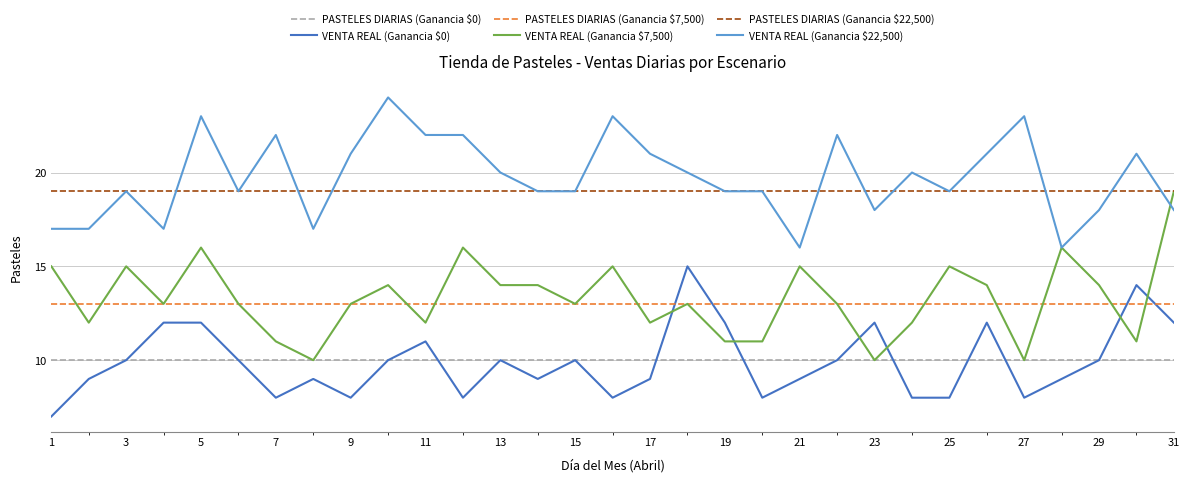

Count the number of data series in this chart.

6